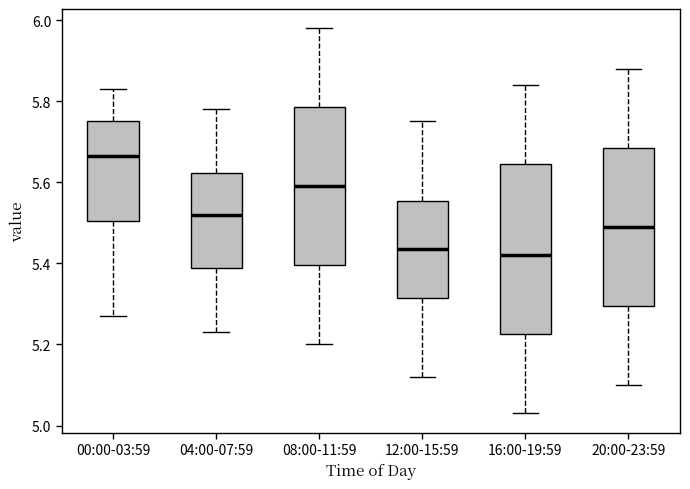

Comparing the boxes themselves (not the whiskers), which one is the tallest?

16:00-19:59